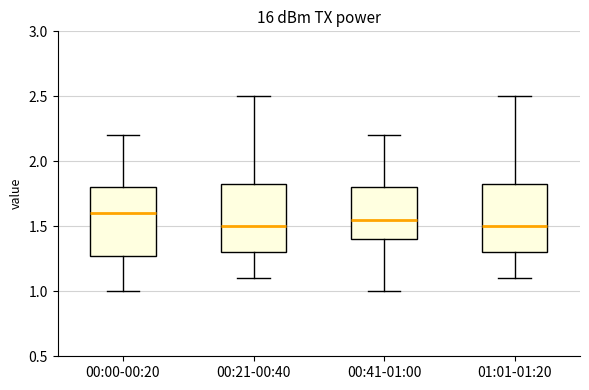

Where does the lower whisker of the box for 00:00-00:20 end on the y-axis? The values are not printed on the chart, so give them approximately, as read against the axis.

1.00